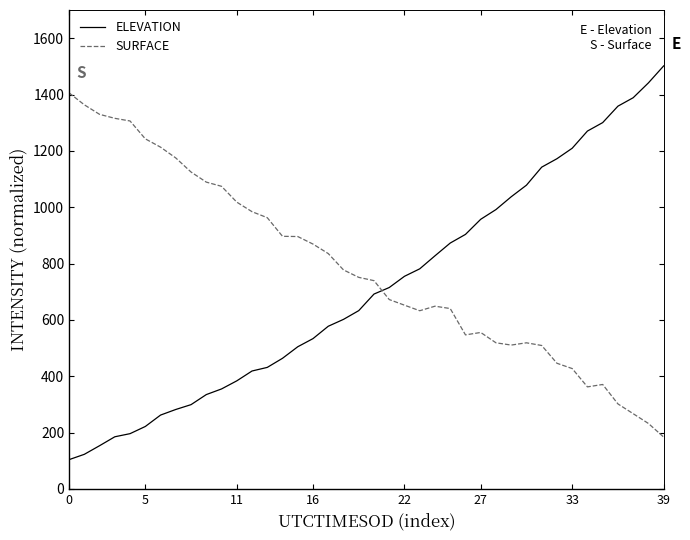

What is the difference between the maximum and minimum values in the SURFACE series?

1221.8